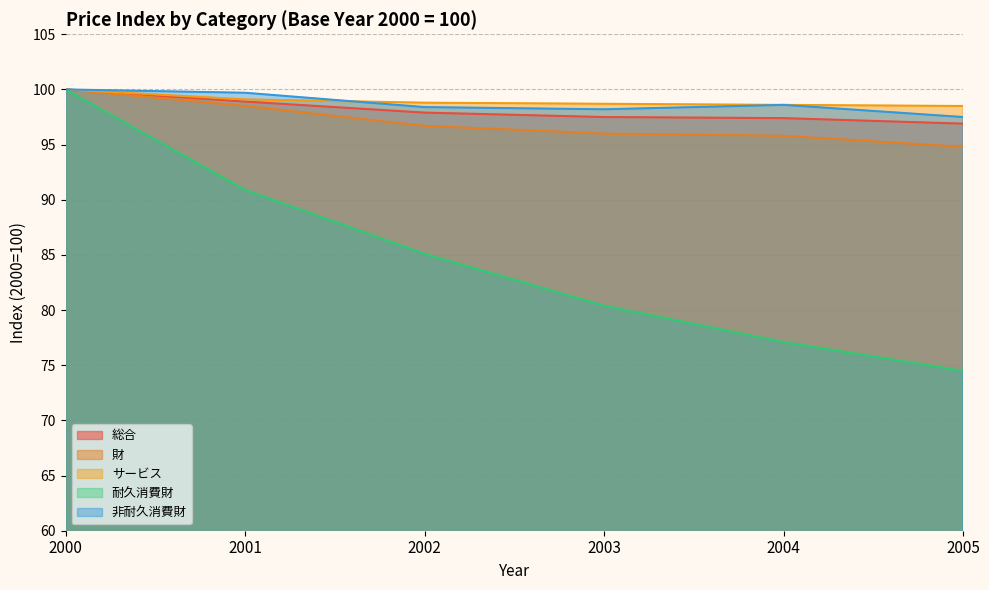

Between 2002 and 2000, which is larger?

2000